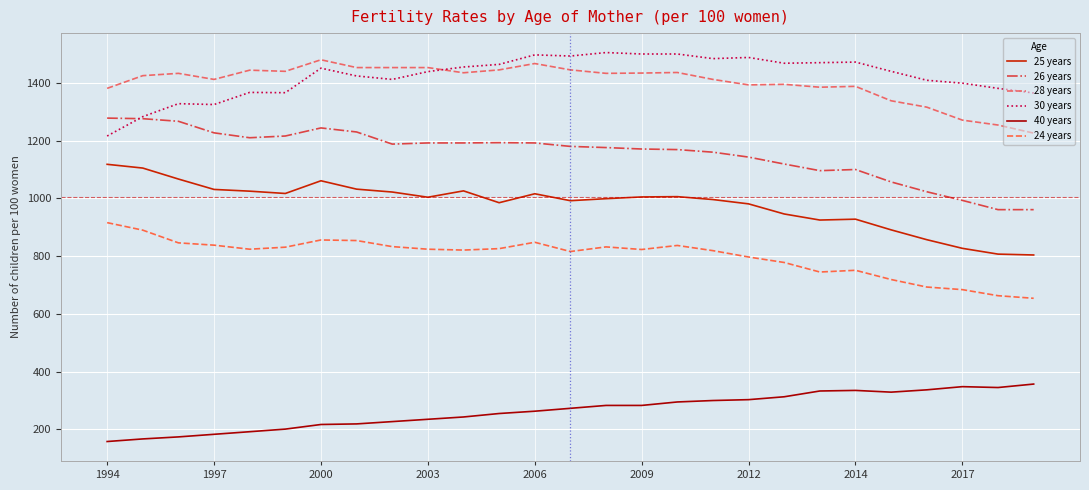

True or false: 28 years and 25 years intersect in this chart.

False